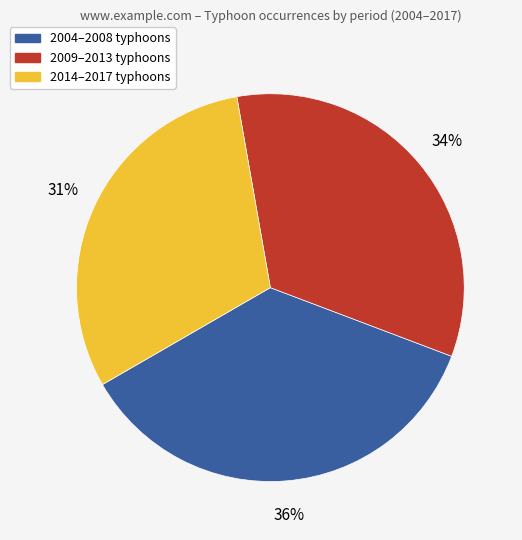

To the nearest percent, what is the difference between the largest and smallest slice percentages?

5%